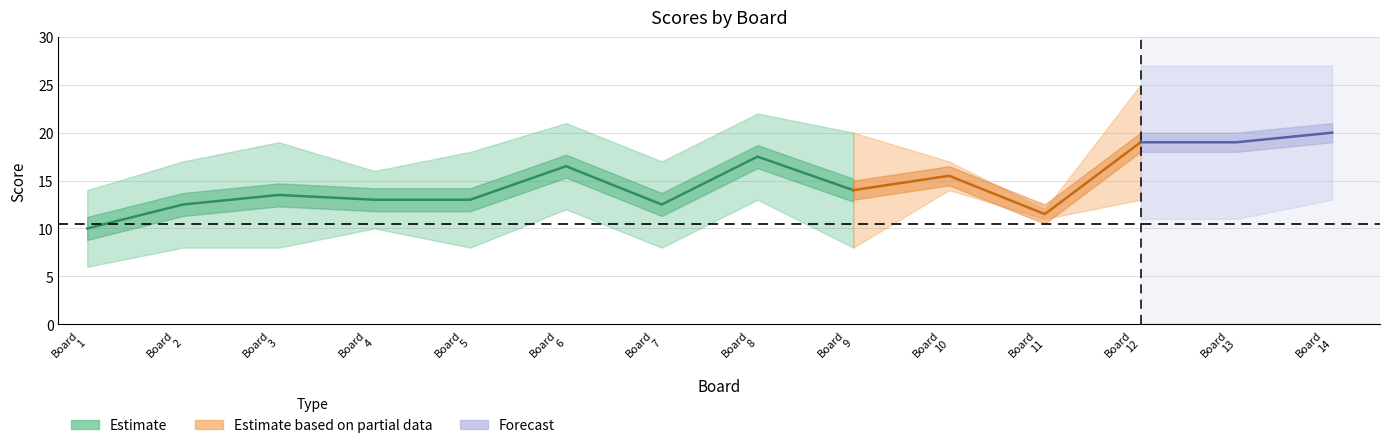

Which category has the lowest value in the Score 2 series?

1